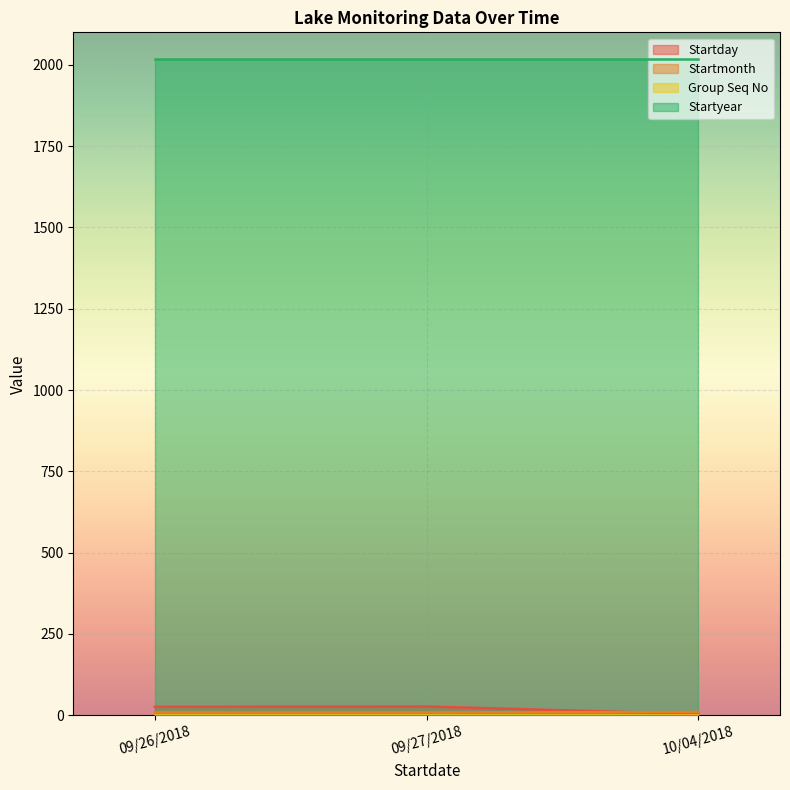

At which category does the chart reach its peak across all series?

09/27/2018